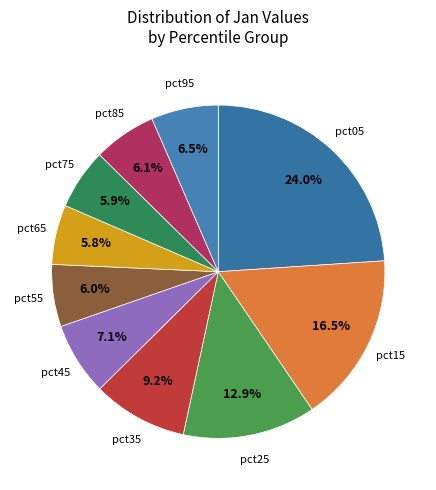

Count the number of slices in the pie.

10